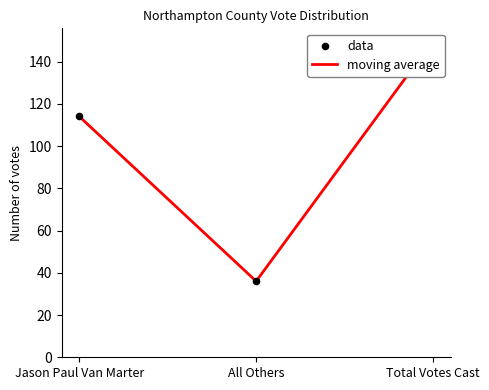

At which category is the sum across all series the highest?

Total Votes Cast